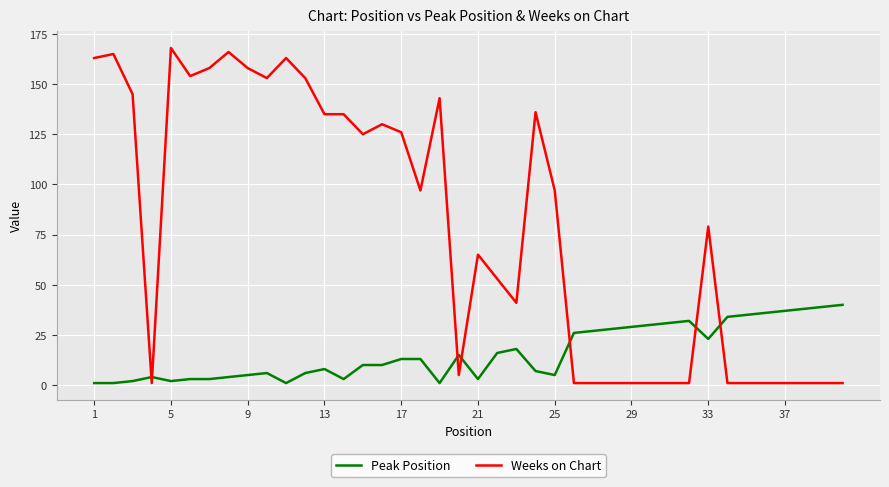

Does the chart have visible grid lines?

Yes